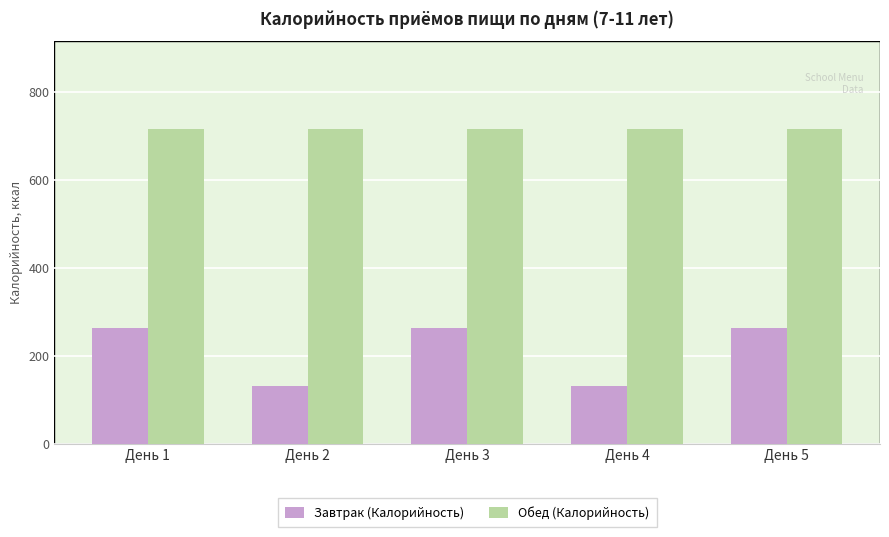

Which series has the widest spread of values?

Завтрак (Калорийность)